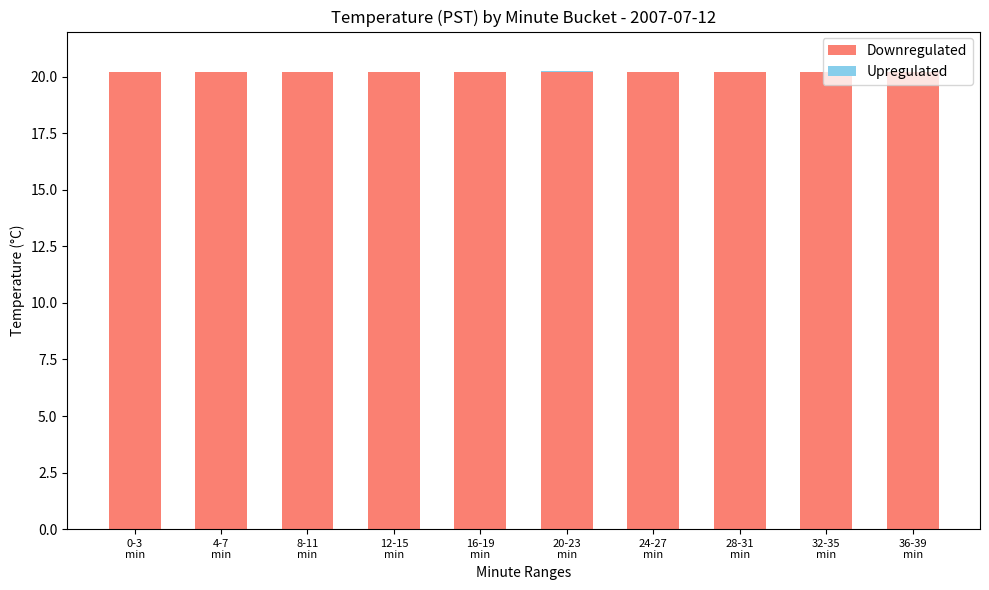

What is the maximum value for Downregulated?

20.2